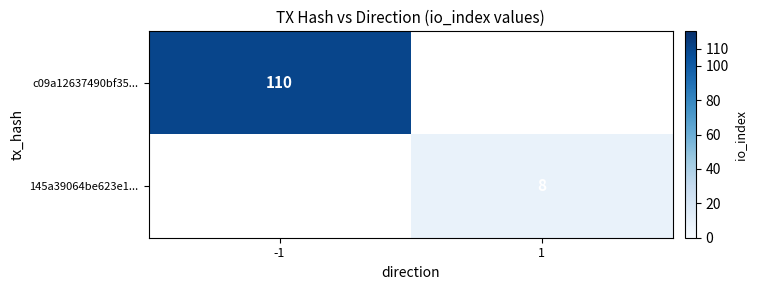

Is the value of 145a39064be623e1... at 1 greater than the value of c09a12637490bf35... at -1?

No